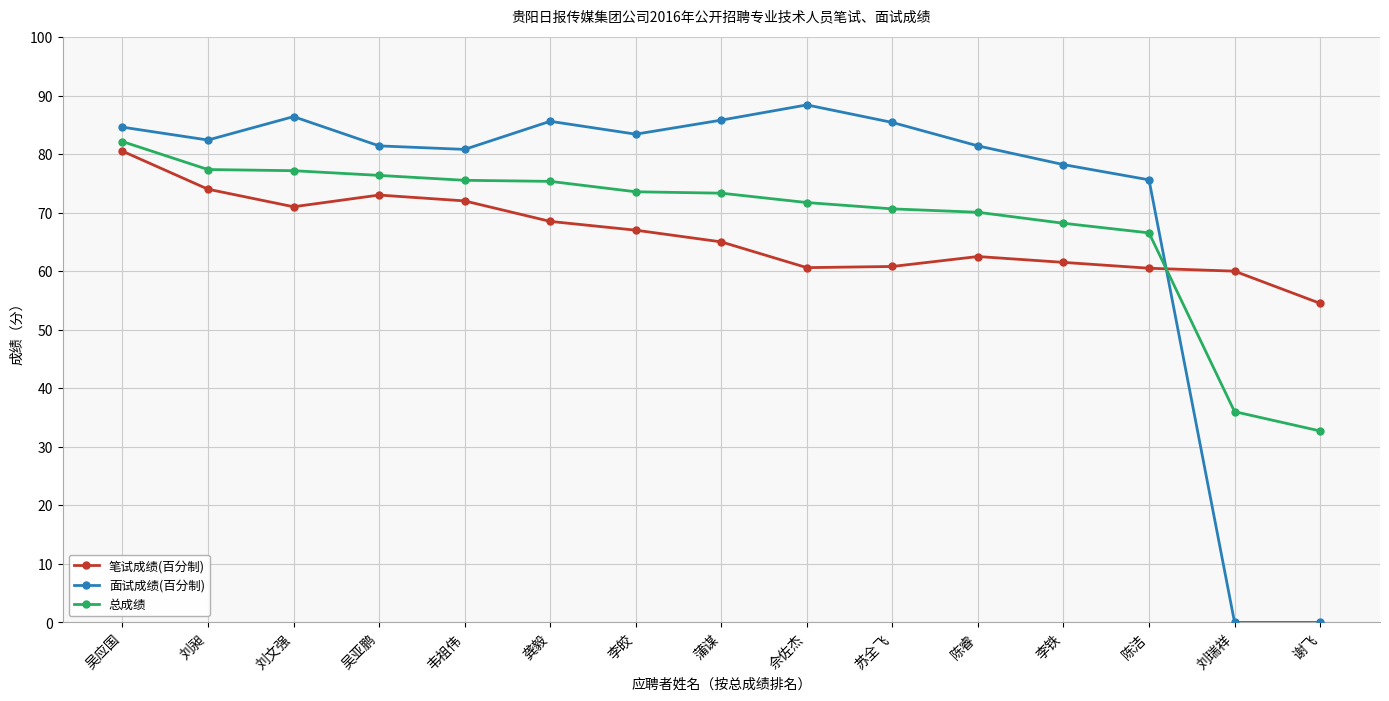

Which series changed the most between 吴亚鹏 and 刘瑞祥?

面试成绩(百分制)